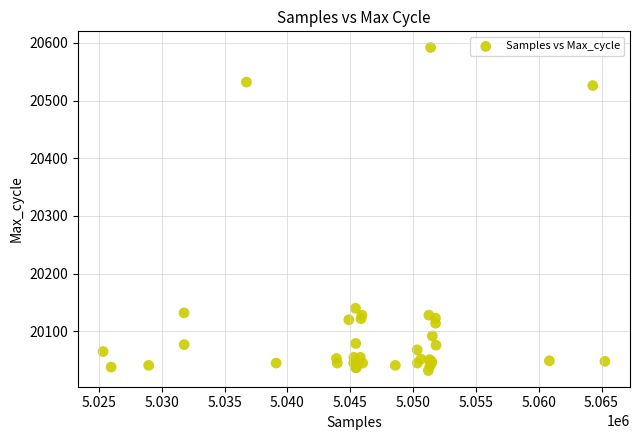

What Y value in the scatter plot is closest to 20312?

20140